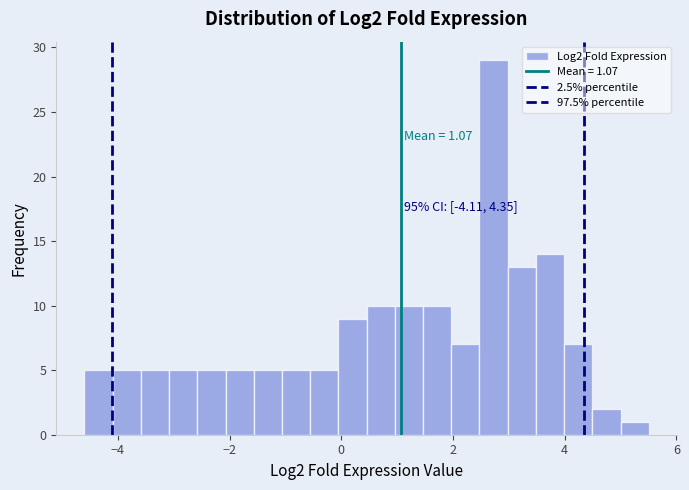

Read against the x-axis, roughly where is the centre of the tallest bar?

2.8